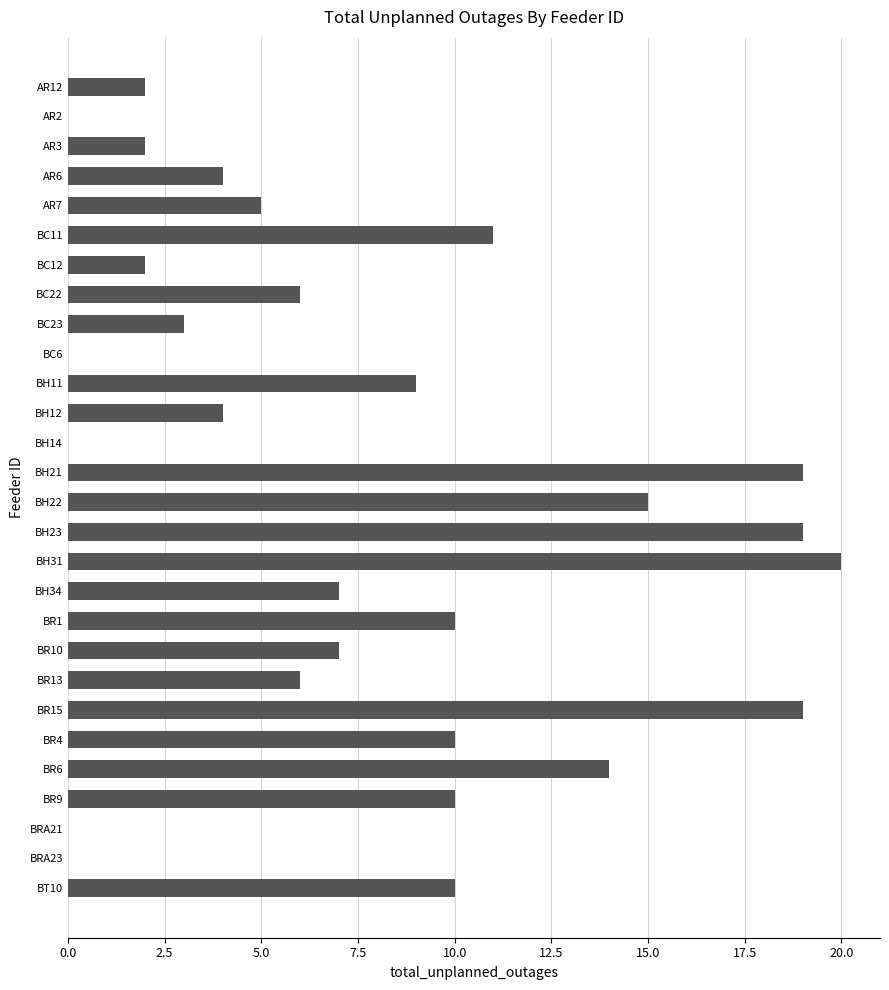

What is the maximum value shown in the chart?

20